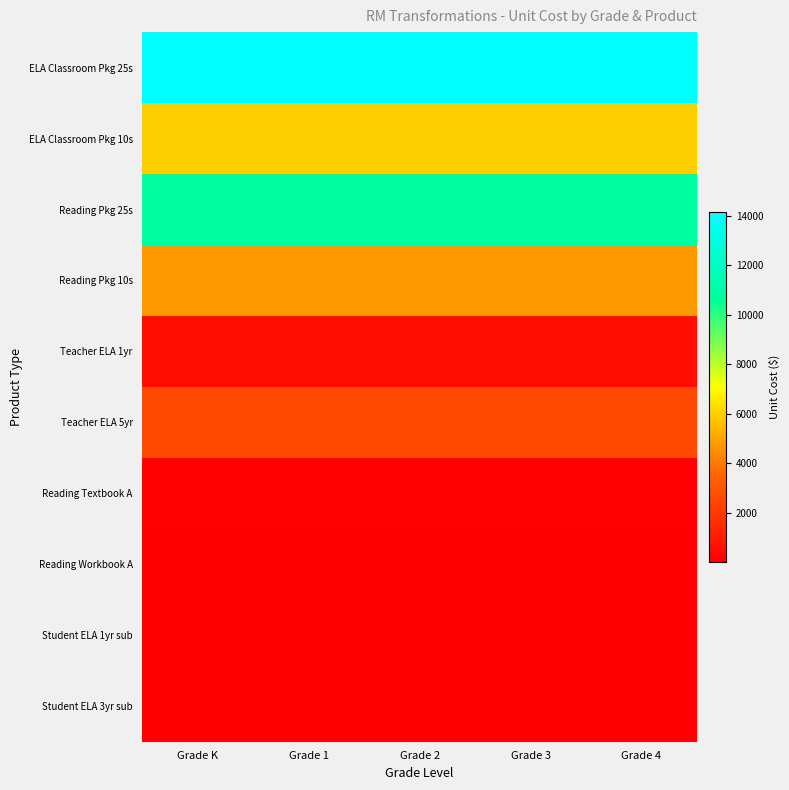

List the series in order of their peak value, highest first.

ELA Classroom Pkg 25s, Reading Pkg 25s, ELA Classroom Pkg 10s, Reading Pkg 10s, Teacher ELA 5yr, Teacher ELA 1yr, Reading Textbook A, Reading Workbook A, Student ELA 3yr sub, Student ELA 1yr sub